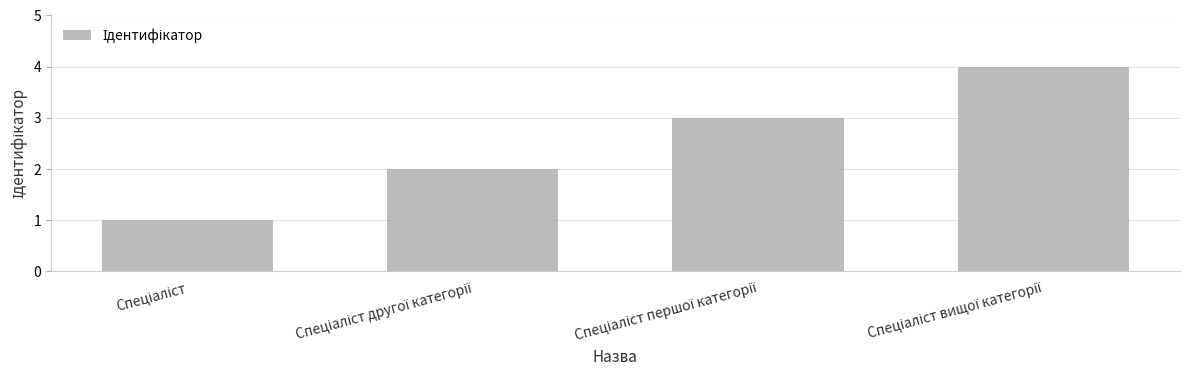

What is the sum of all values?

10